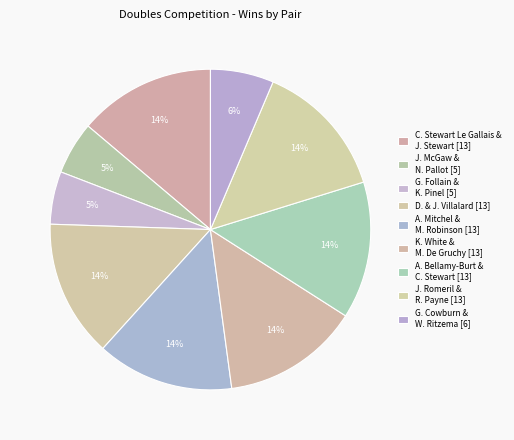

Rank the categories by value from lowest to highest.

John McGaw & Nick Pallot, Graeme Follain & Keith Pinel, Gary Cowburn & Wendy Ritzema, Cassie Stewart Le Gallais & Jean Stewart, Daniel & James Villalard, Alan Mitchel & Mike Robinson, Keith White & Mo De Gruchy, Andrew Bellamy-Burt & Callum Stewart, Jake Romeril & Ross Payne